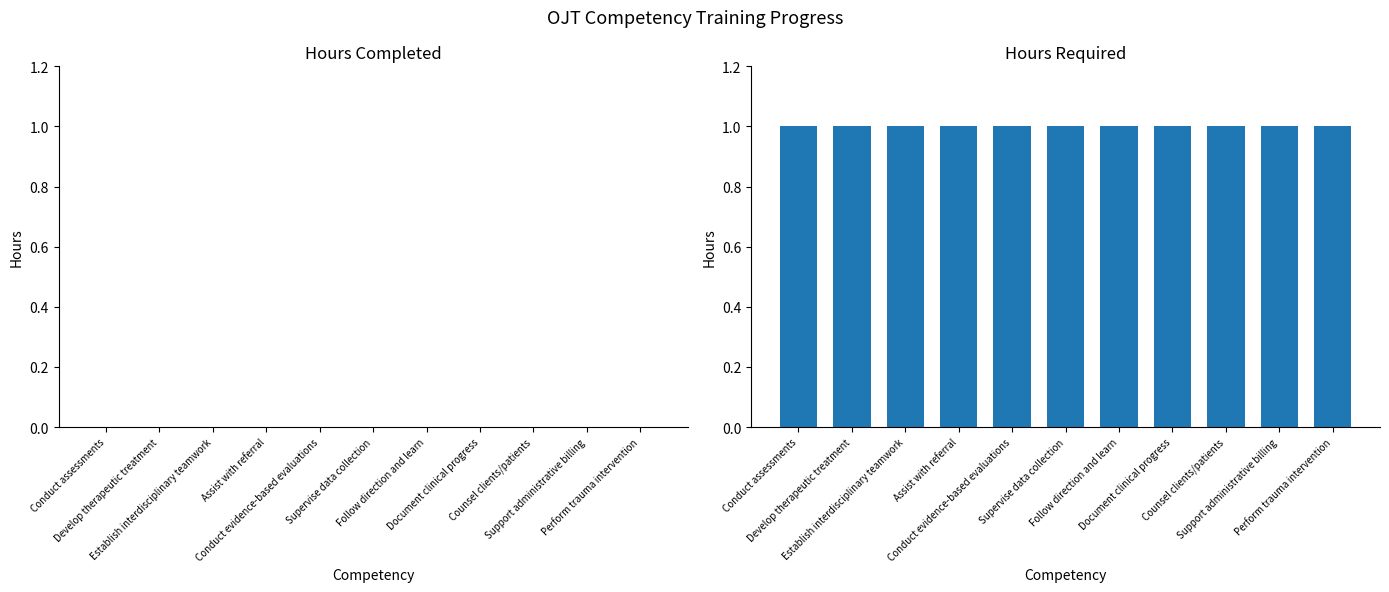

What is the sum of all Hours Required values?

11